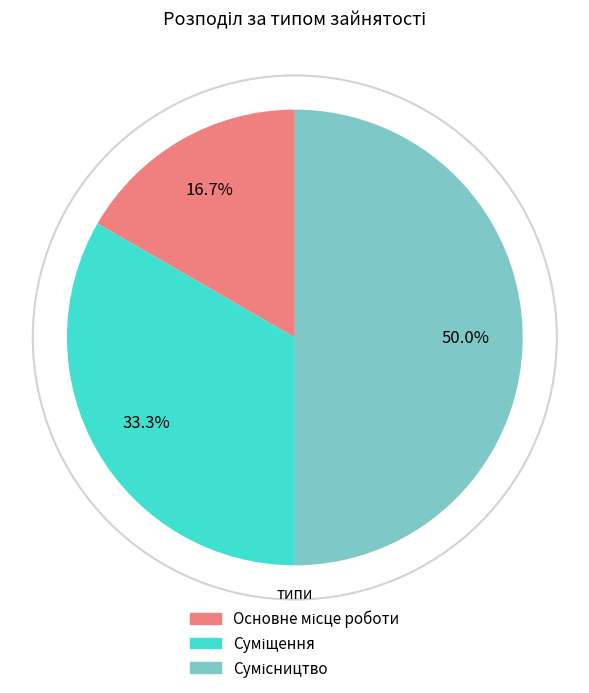

Rank the categories by value from highest to lowest.

Сумісництво, Суміщення, Основне місце роботи